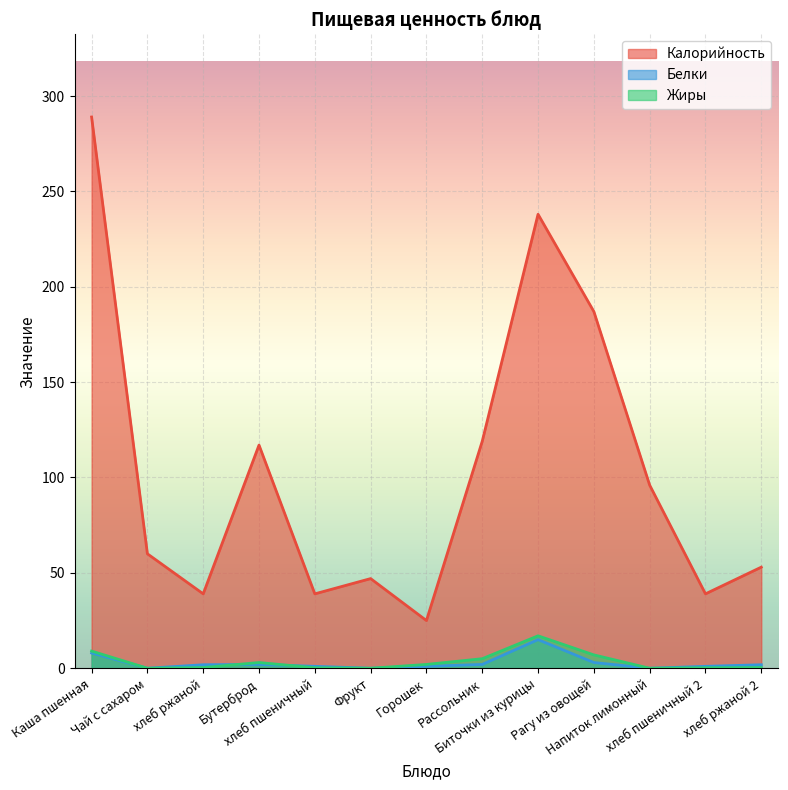

What is the highest value of the Жиры series?

17.0